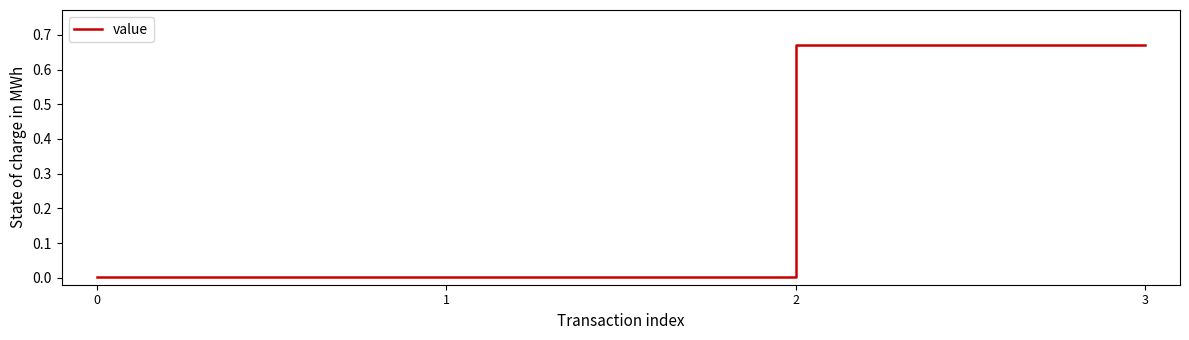

True or false: there are more than 2 points higher than both neighbors.

False